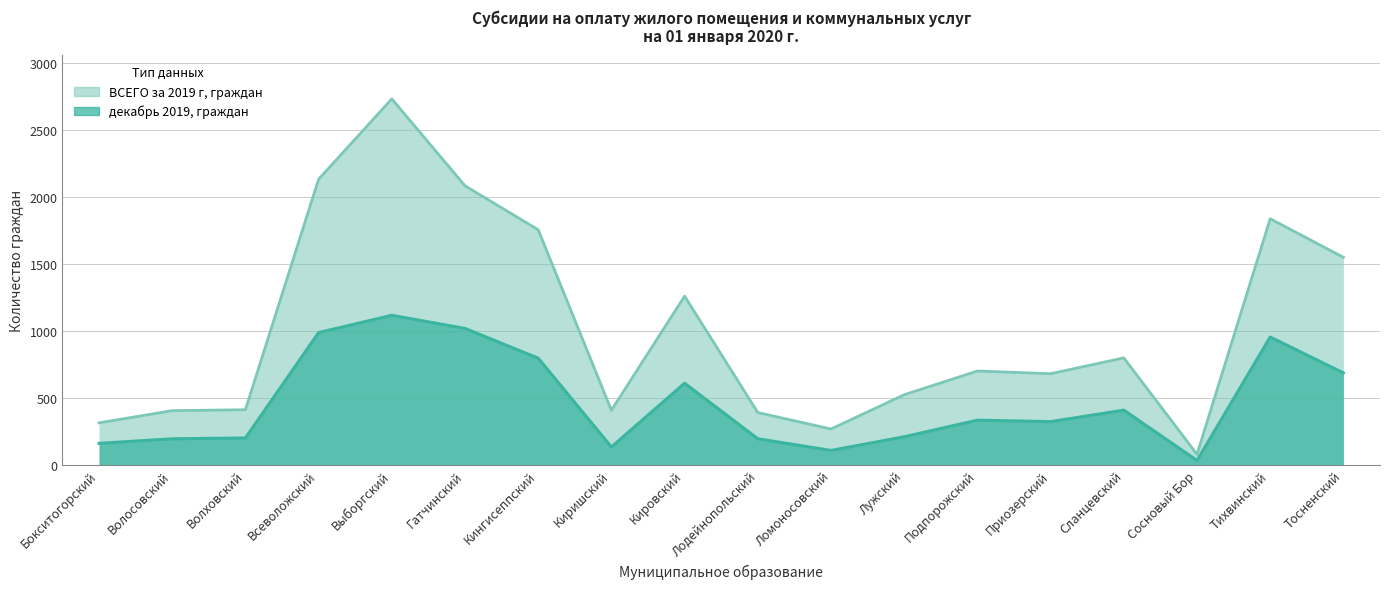

Between Приозерский and Бокситогорский, which is larger?

Приозерский